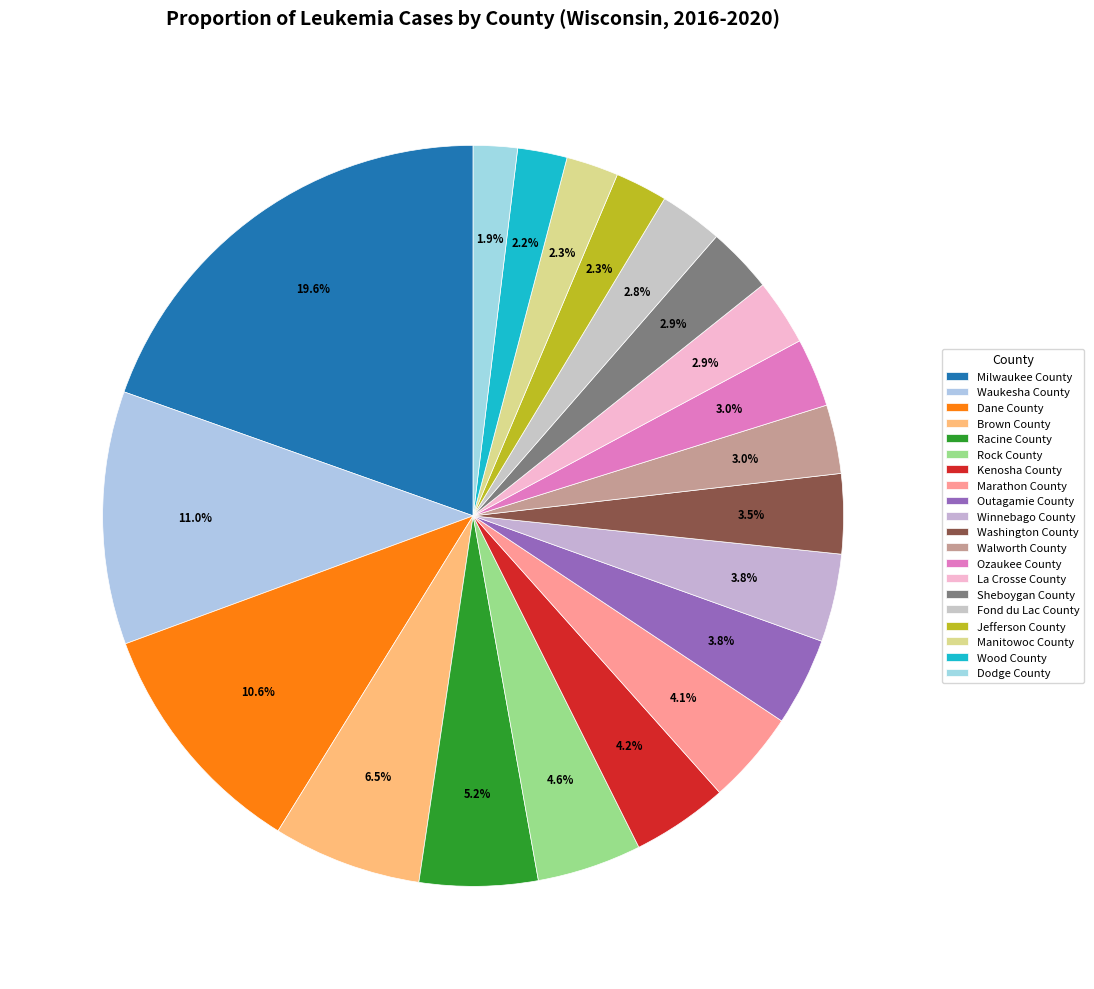

To the nearest percent, what percentage of the pie is Marathon County?

4%